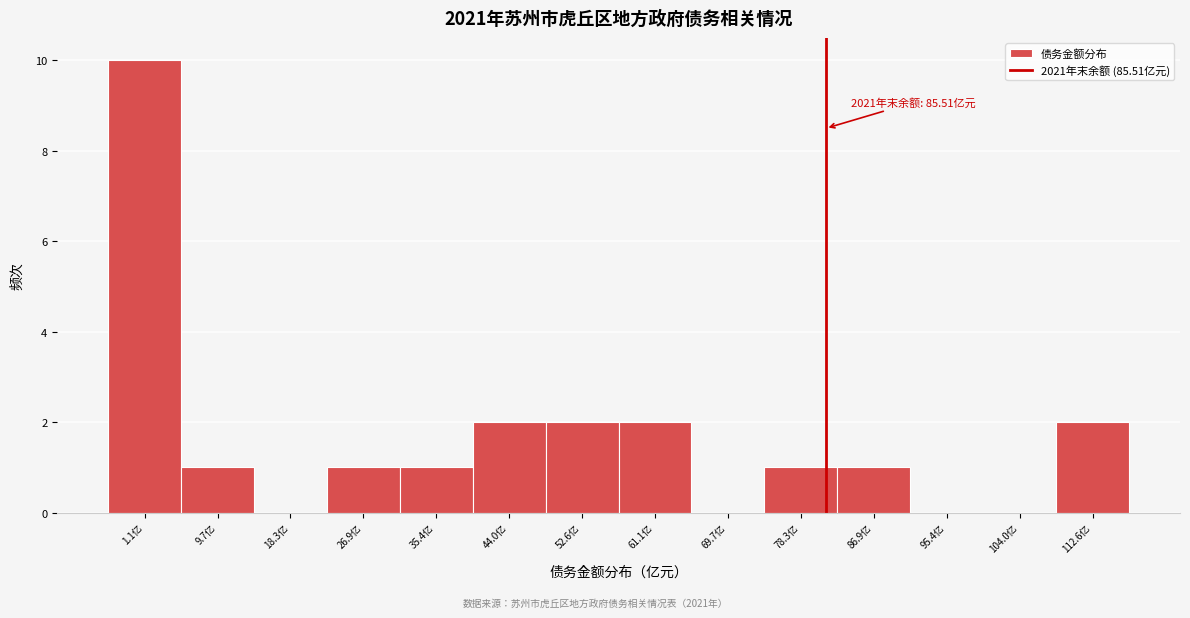

Reading left to right, transcribe all the data shown in this chart.

1.1亿=10	9.7亿=1	18.3亿=0	26.9亿=1	35.4亿=1	44.0亿=2	52.6亿=2	61.1亿=2	69.7亿=0	78.3亿=1	86.9亿=1	95.4亿=0	104.0亿=0	112.6亿=2